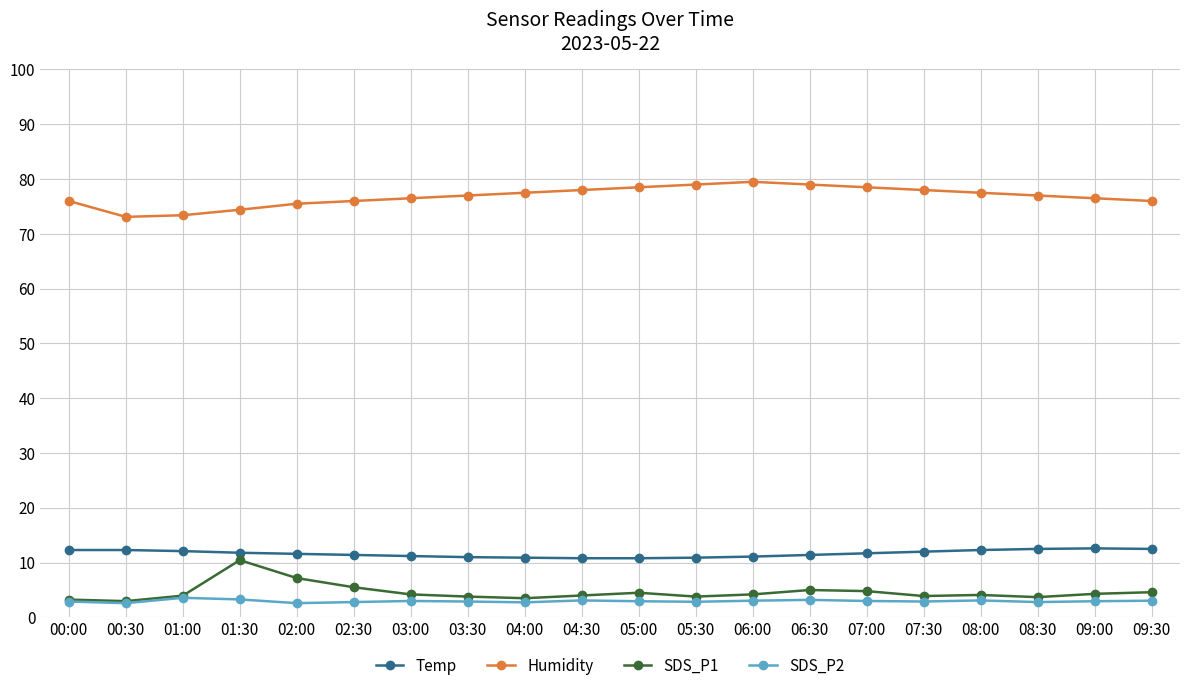

Which series has the largest total across all categories?

Humidity